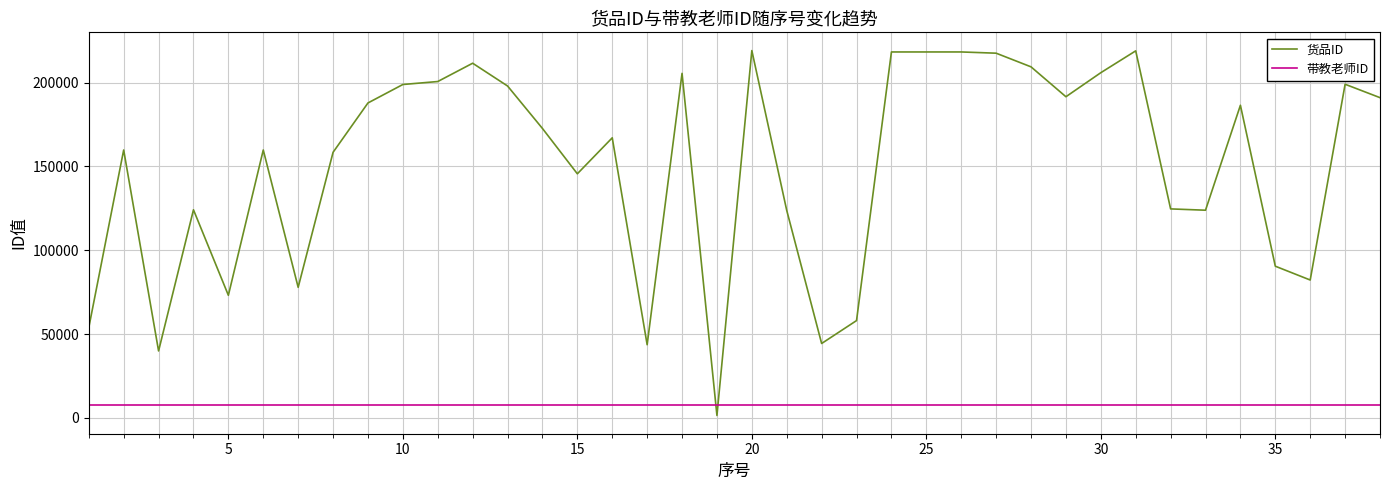

True or false: 带教老师ID and 货品ID intersect in this chart.

True